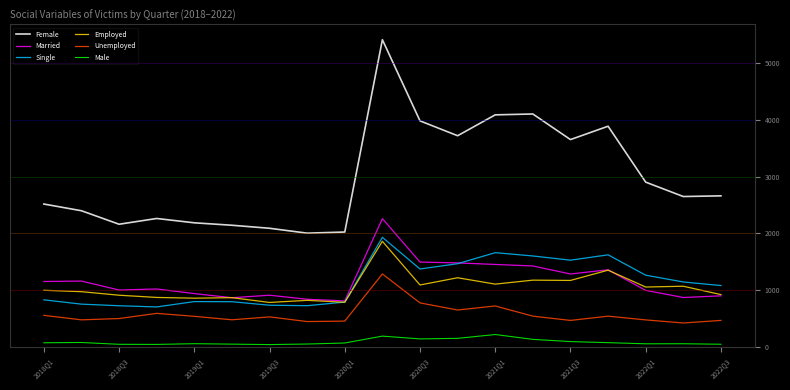

What is the difference between the maximum and minimum values in the Female series?

3401